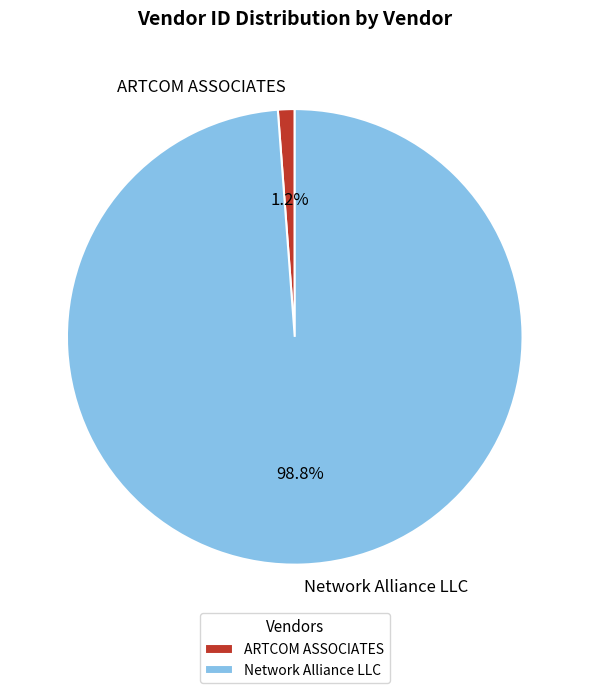

Count the number of slices in the pie.

2